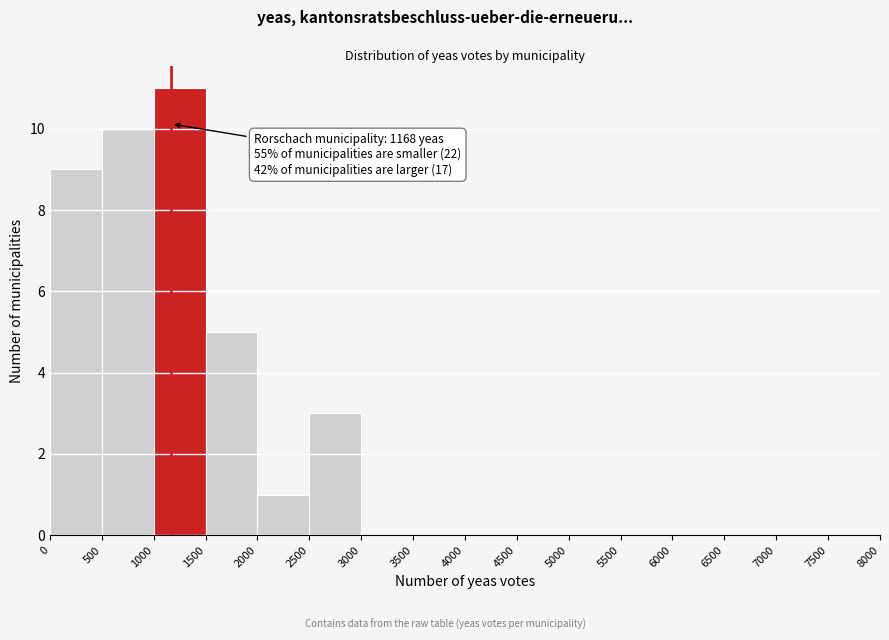

Which range on the x-axis has the tallest bar?

1000 to 1500